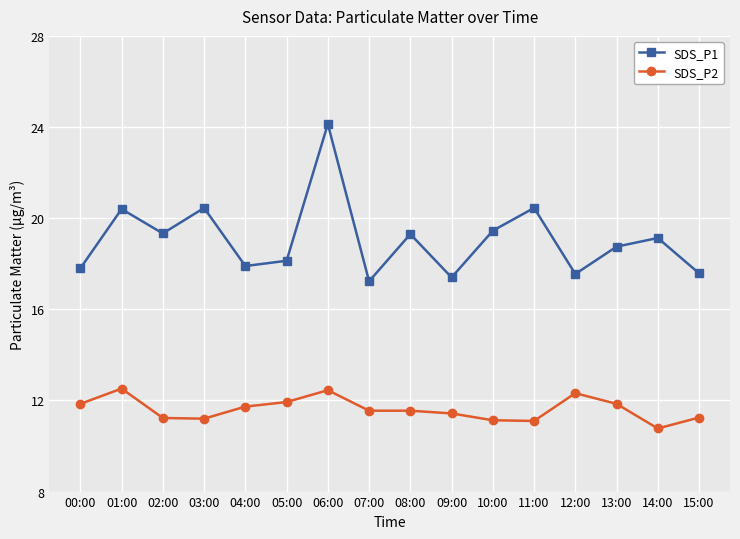

Where is the first local minimum for SDS_P1?

02:00